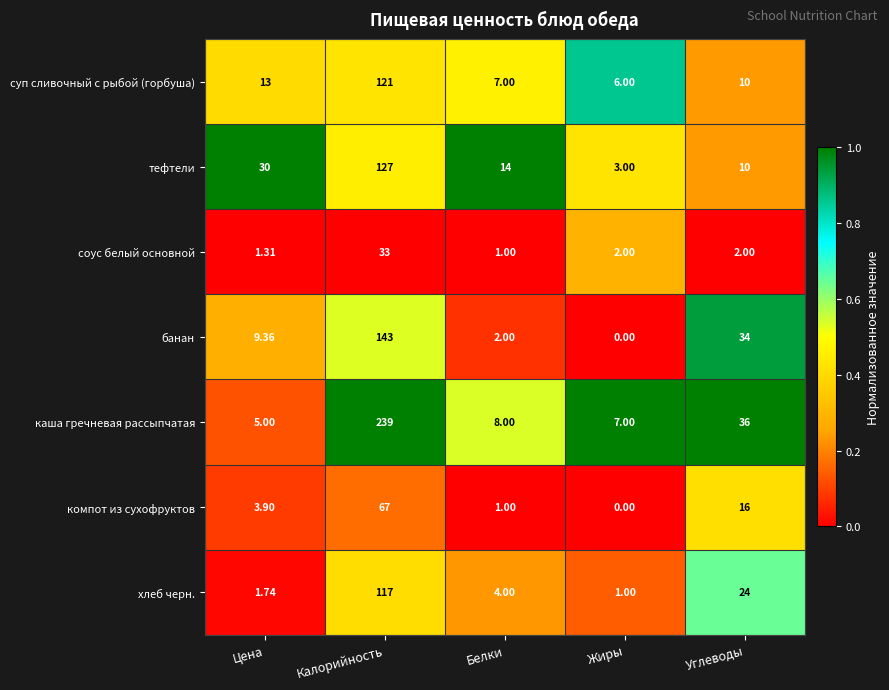

Which series has the widest spread of values?

каша гречневая рассыпчатая